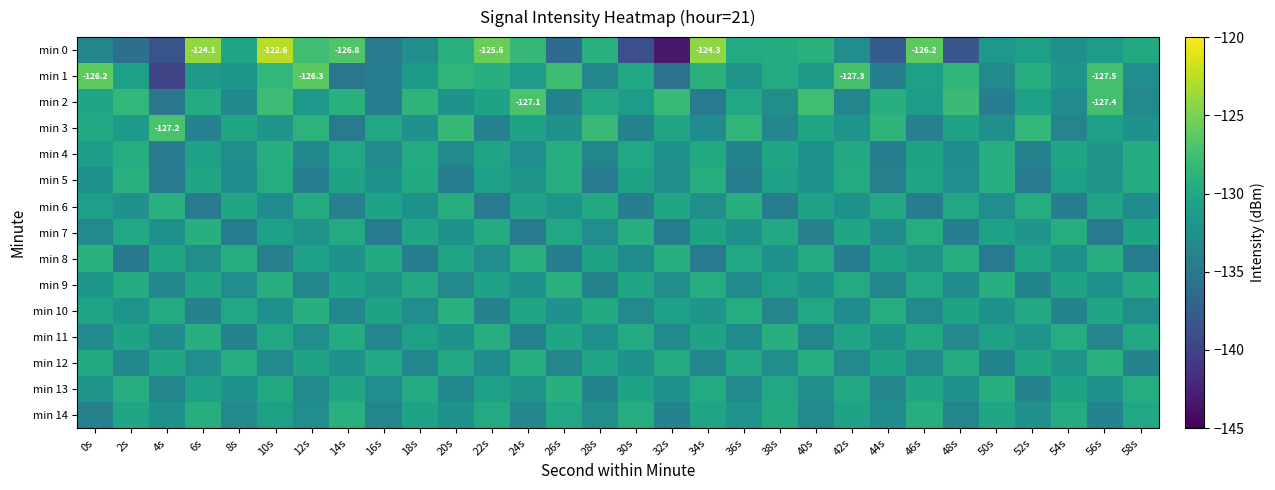

How many data points in min 14 are above -130?

7